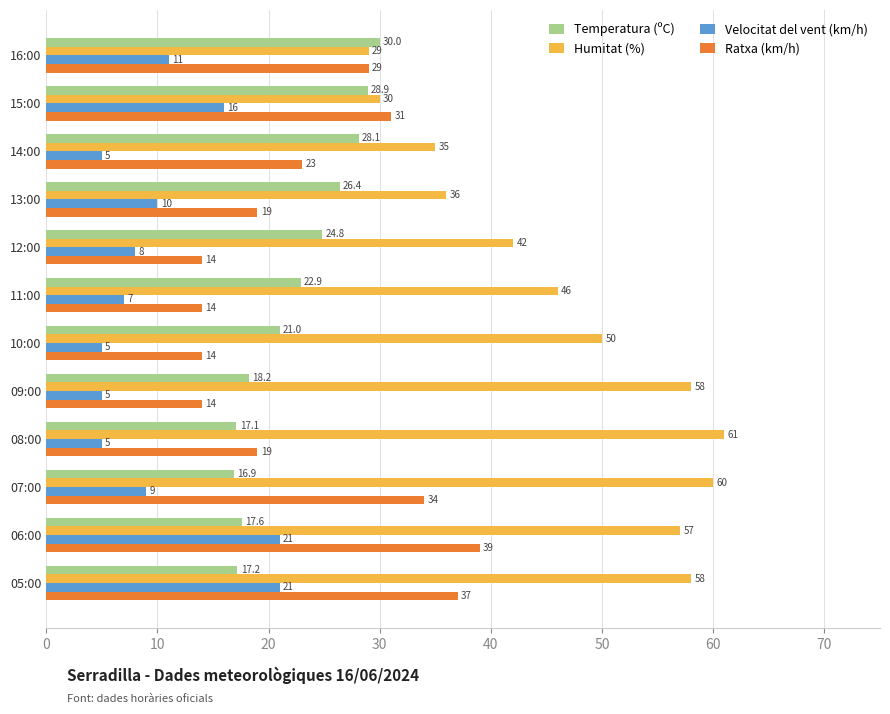

Is it true that Humitat (%) equals 101.2 at 07:00?

False